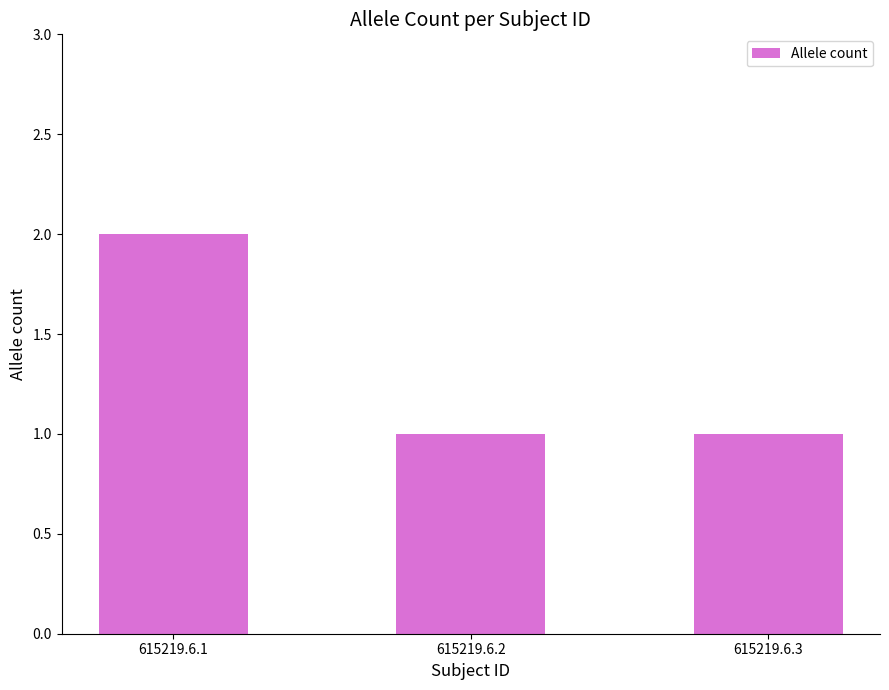

What is the maximum value shown in the chart?

2